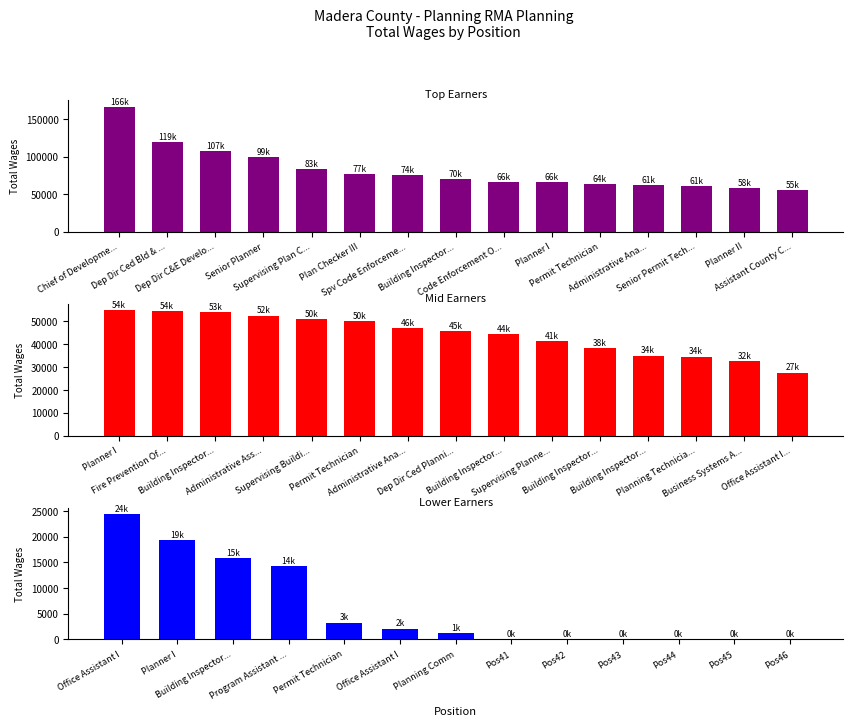

What is the ratio of the value at Chief of Developme... to the value at Permit Technician?

2.6